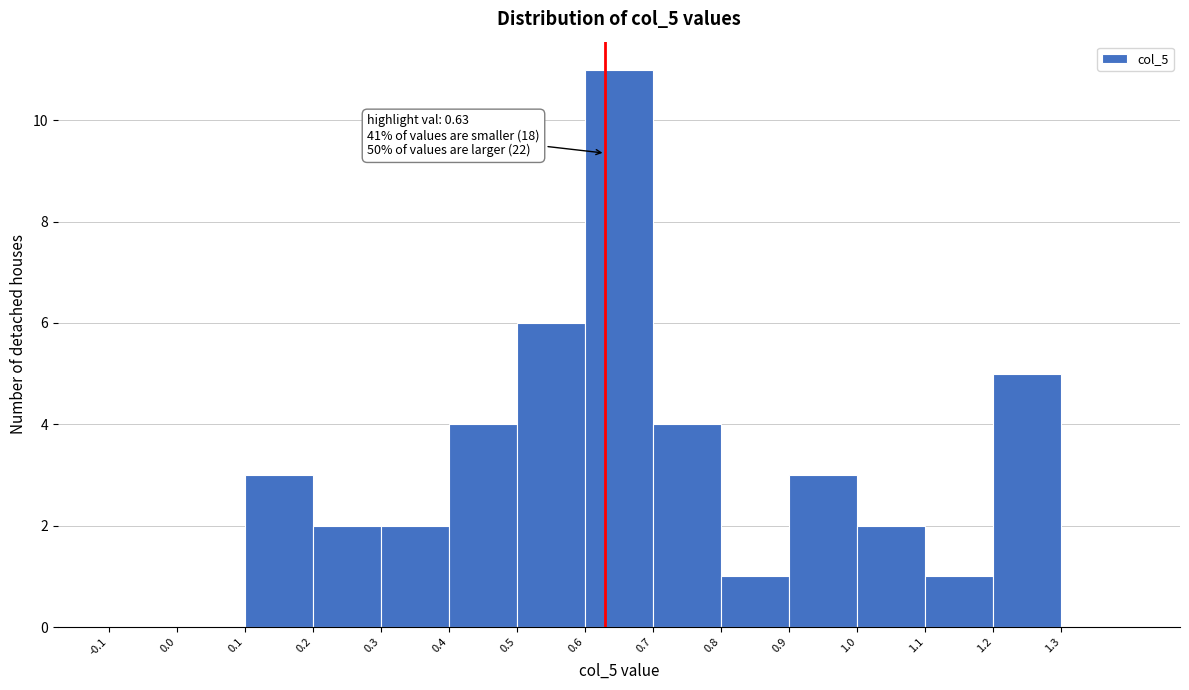

Which range on the x-axis has the tallest bar?

0.6 to 0.7